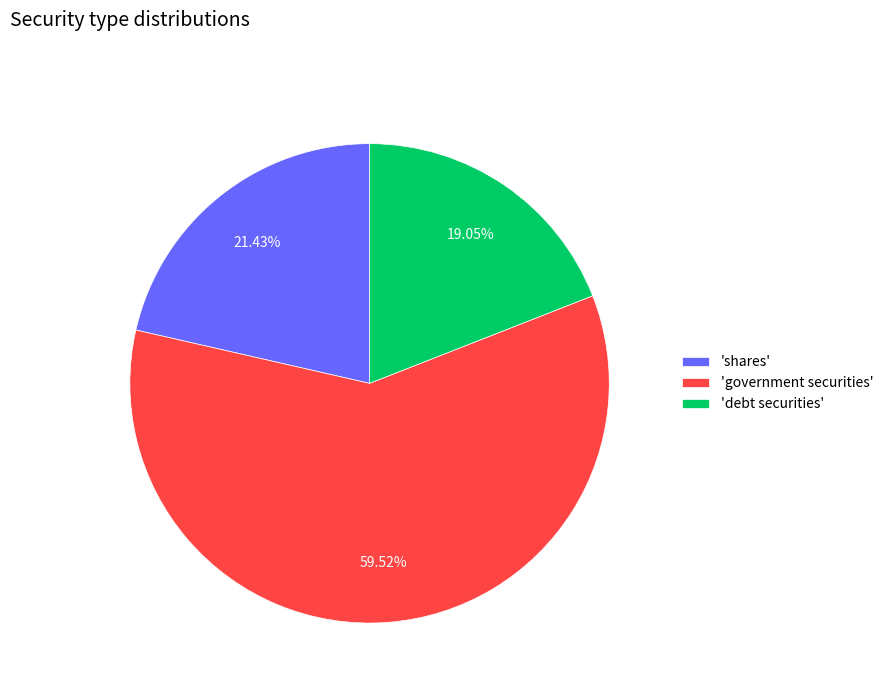

Which slice is the smallest?

'debt securities'